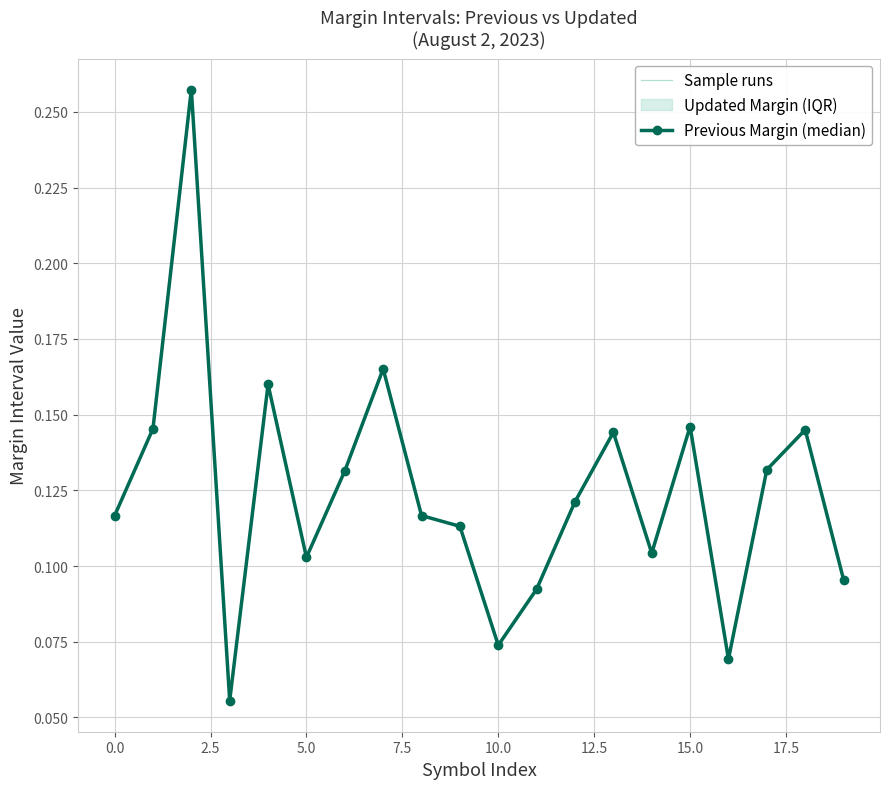

What is the label of the 8th point from the right?

12